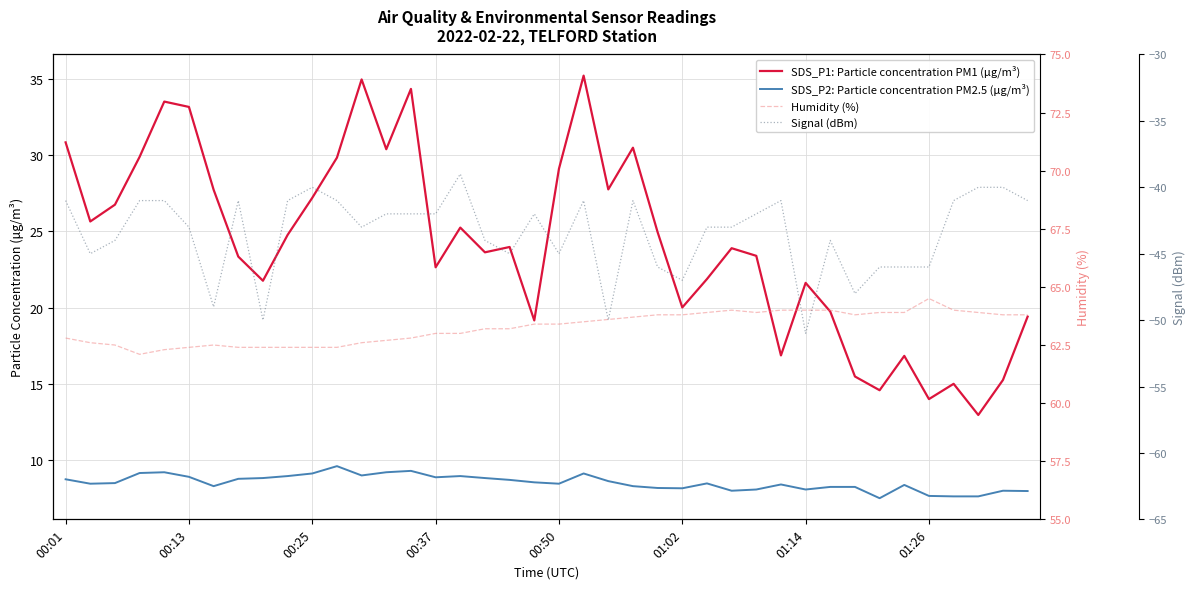

The value of SDS_P1: Particle concentration PM1 (μg/m³) at 00:25 is 17.4. True or false?

False